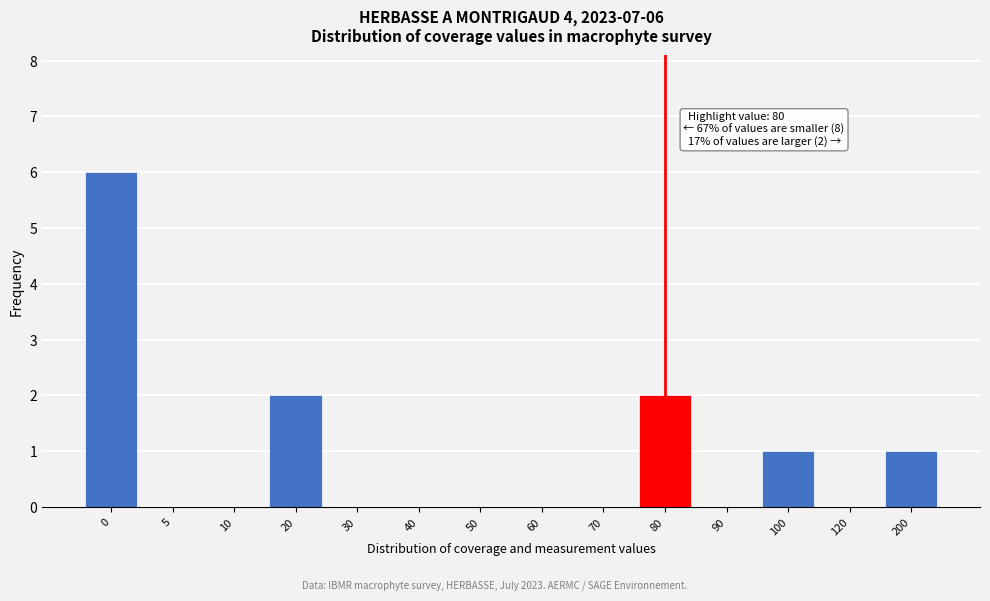

Reading left to right, what are all the values shown in this chart?

0=6	5=0	10=0	20=2	30=0	40=0	50=0	60=0	70=0	80=2	90=0	100=1	120=0	200=1